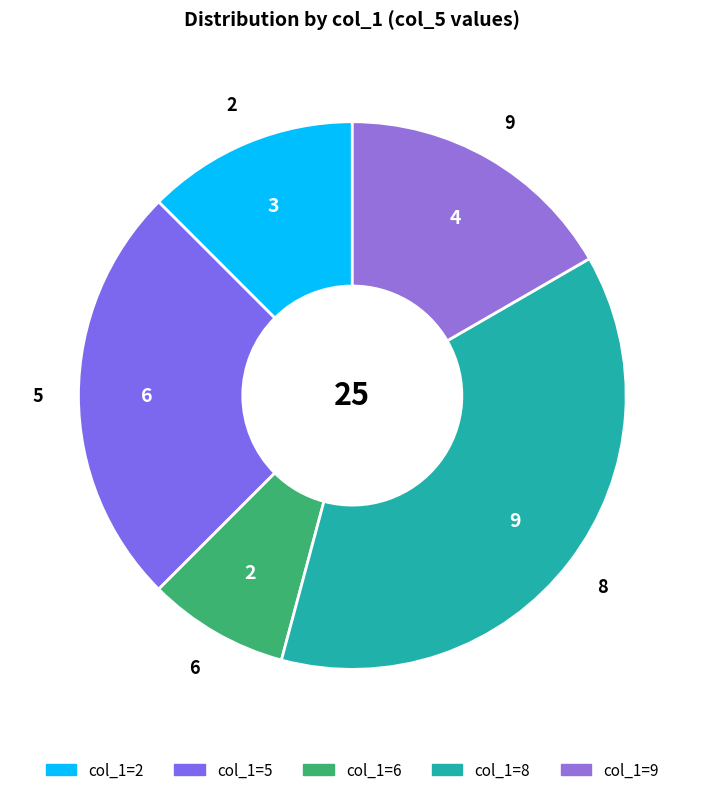

Is there any slice that represents more than half of the pie?

No